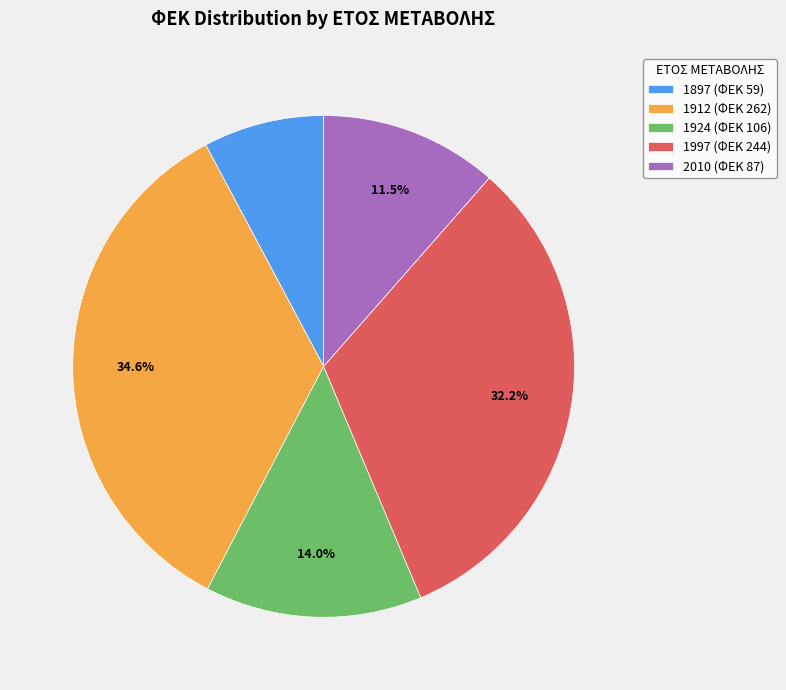

Between 2010 and 1897, which is larger?

2010